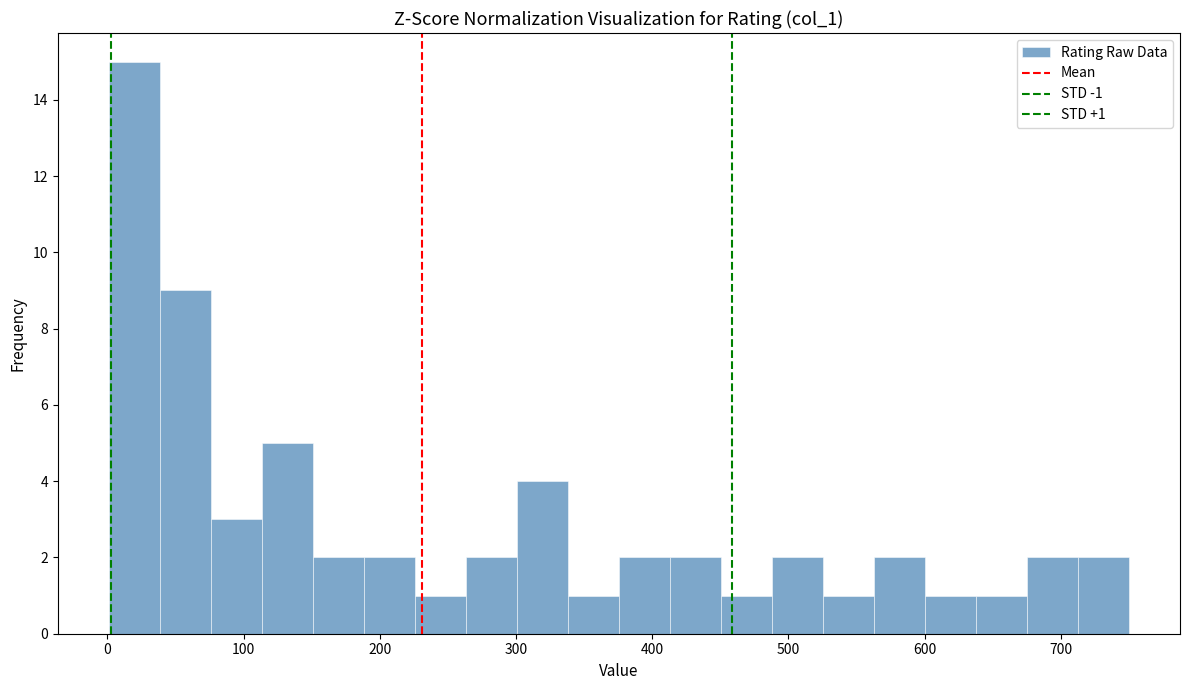

Around what value on the x-axis is the tallest bar? Give the approximate position of its centre, as read against the axis.

20